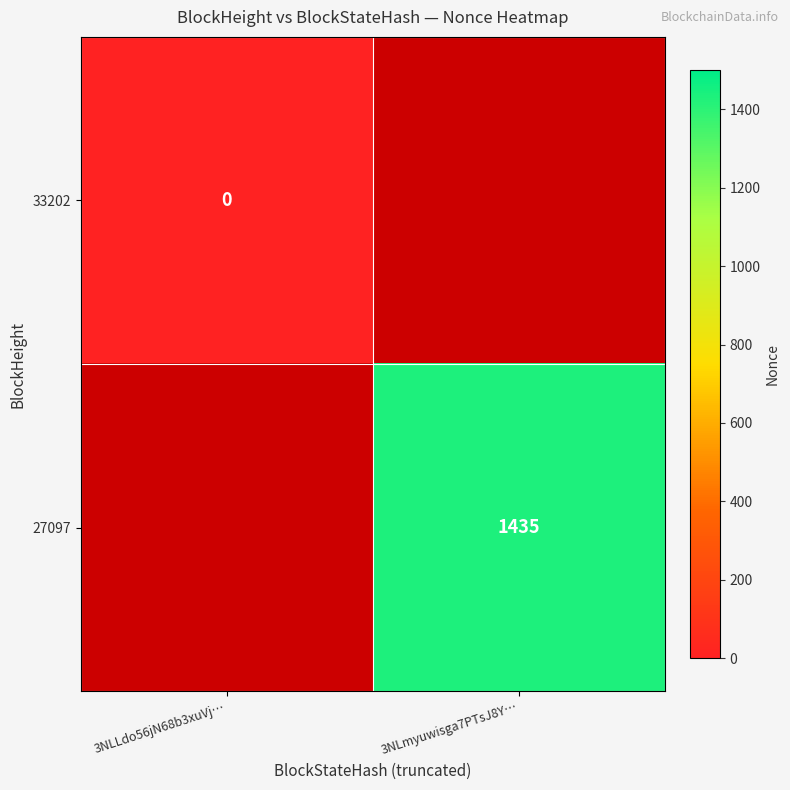

Is it true that 27097 equals 969 at 3NLmyuwisga7PTsJ8Y…?

False